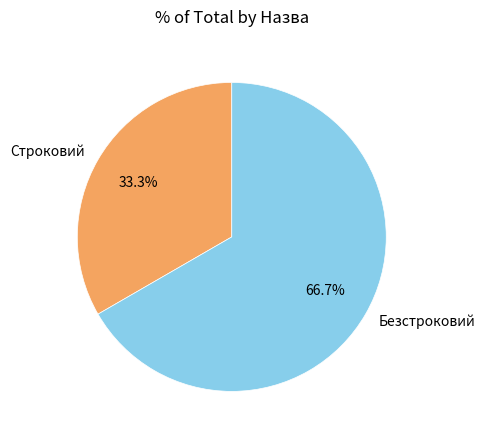

What portion of the pie excludes Безстроковий?

33.3%